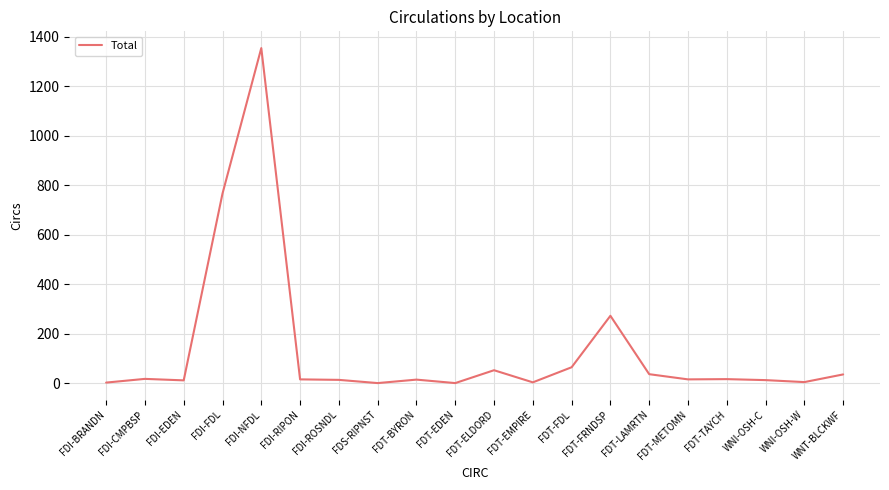

Read the value at FDI-EDEN.

12